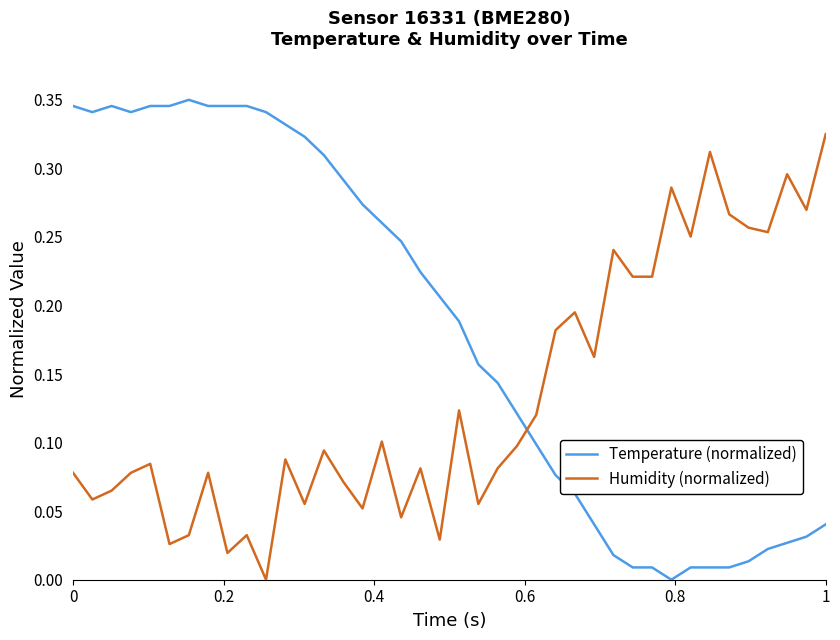

Which series has the largest range (max minus min)?

Temperature (normalized)